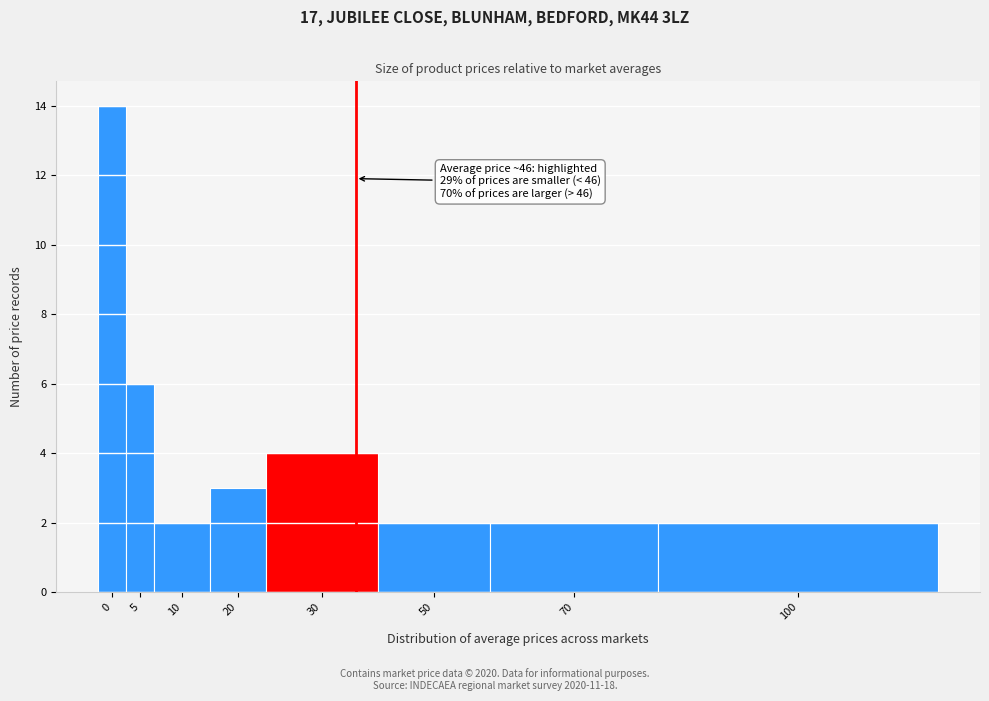

Reading left to right, list all the values displayed in this chart.

0=14	5=6	10=2	20=3	30=4	50=2	70=2	100=2